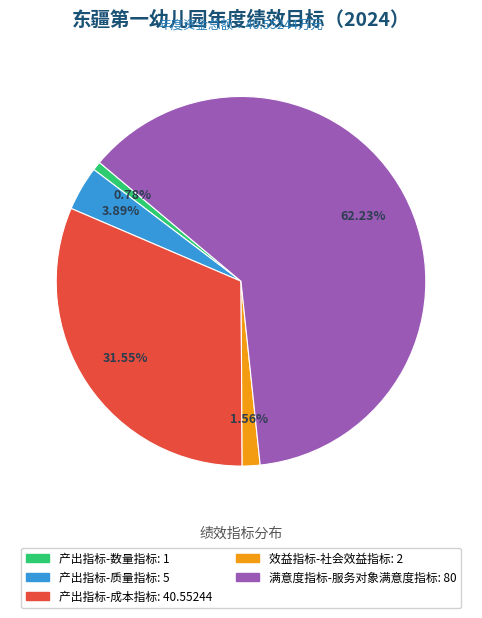

To the nearest percent, what is the difference between the largest and smallest slice percentages?

61%